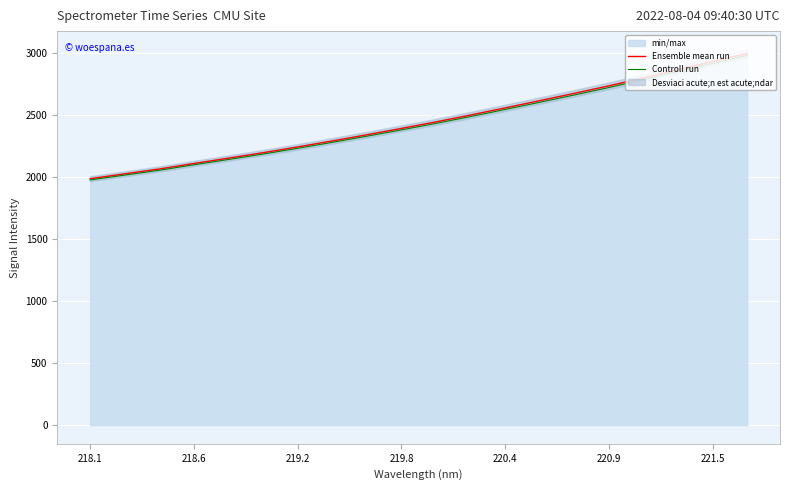

The Controll run series shows 2543.4 at 220.4. True or false?

True